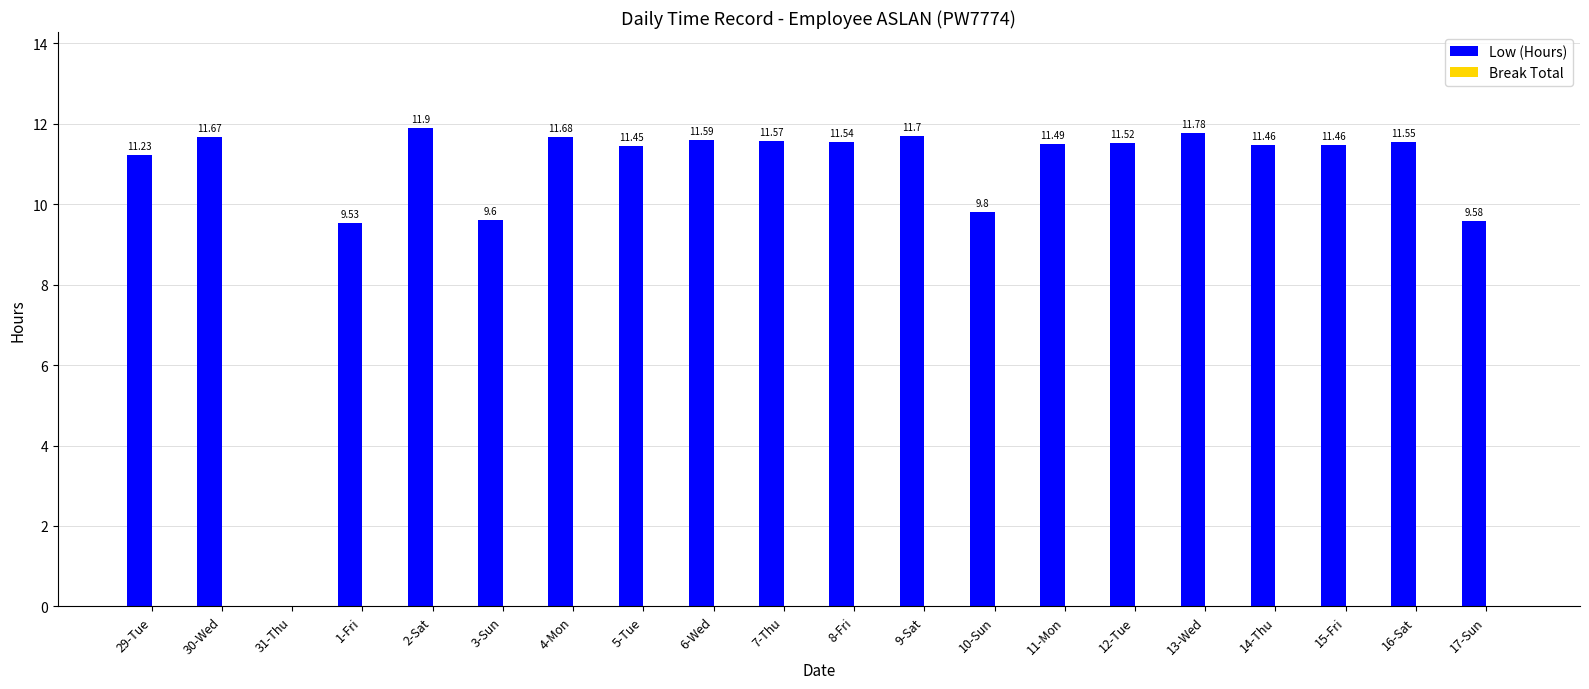

Between 2-Sat and 3-Sun, which is larger?

2-Sat